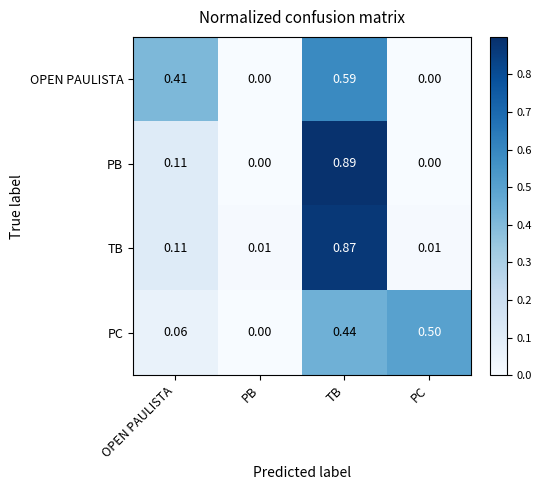

At TB, list the series in order from largest to smallest.

PB, TB, OPEN PAULISTA, PC